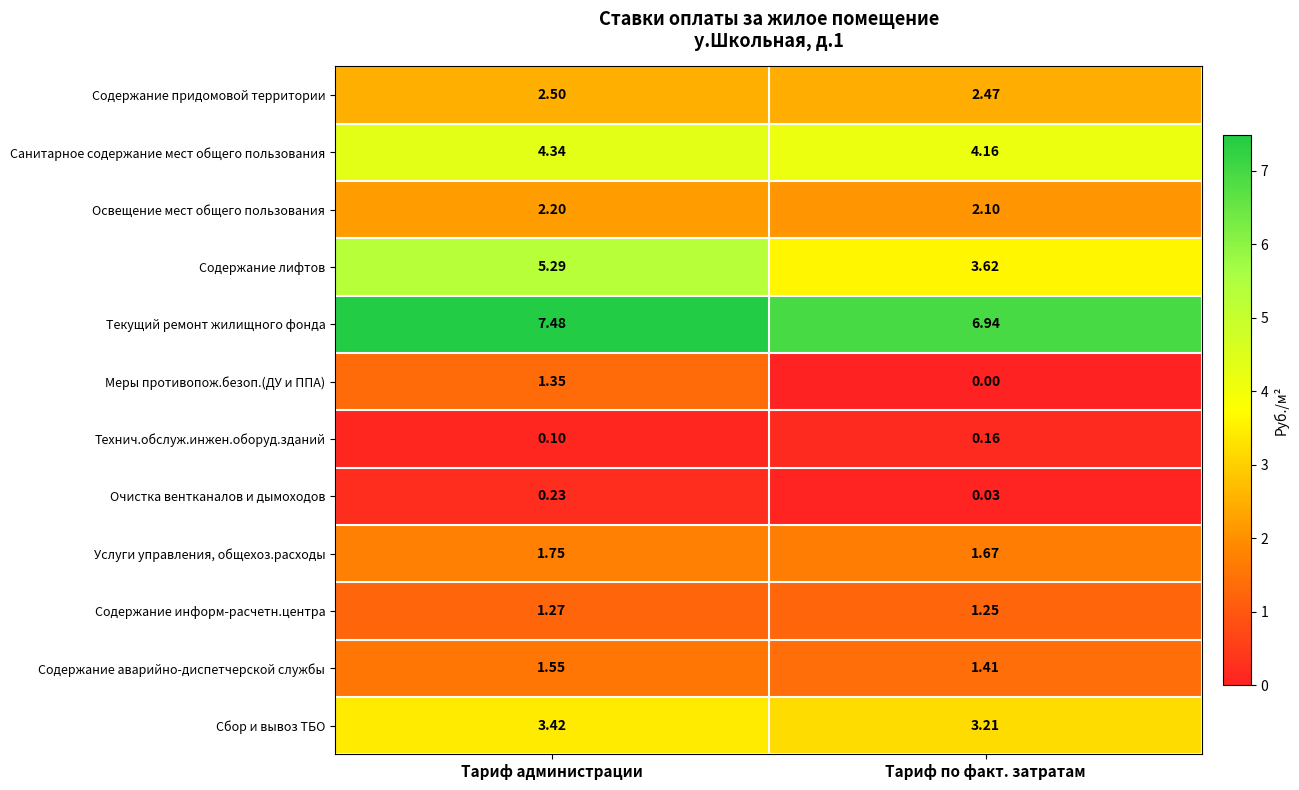

Which category has the lowest value across all series?

Тариф по факт. затратам